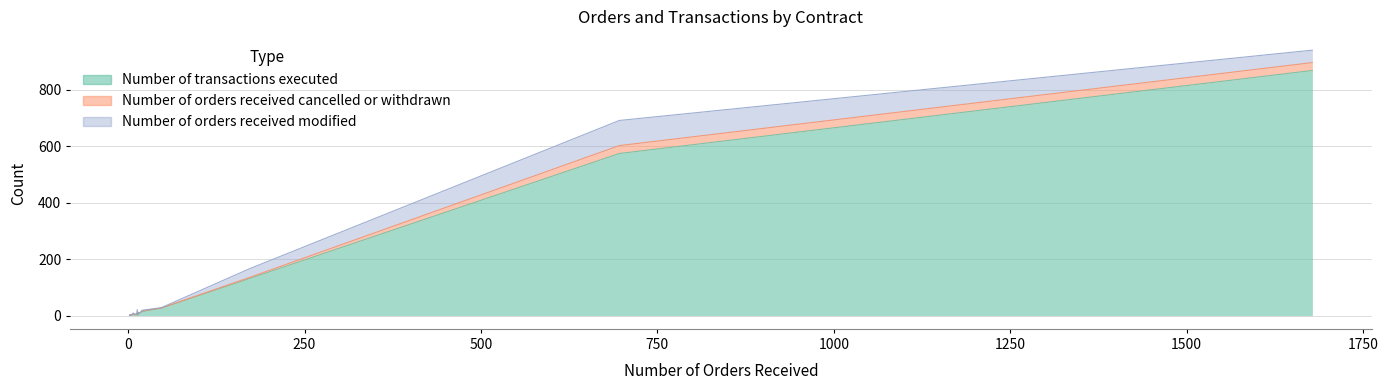

Rank the series by their maximum value, from highest to lowest.

Number of transactions executed, Number of orders received modified, Number of orders received cancelled or withdrawn